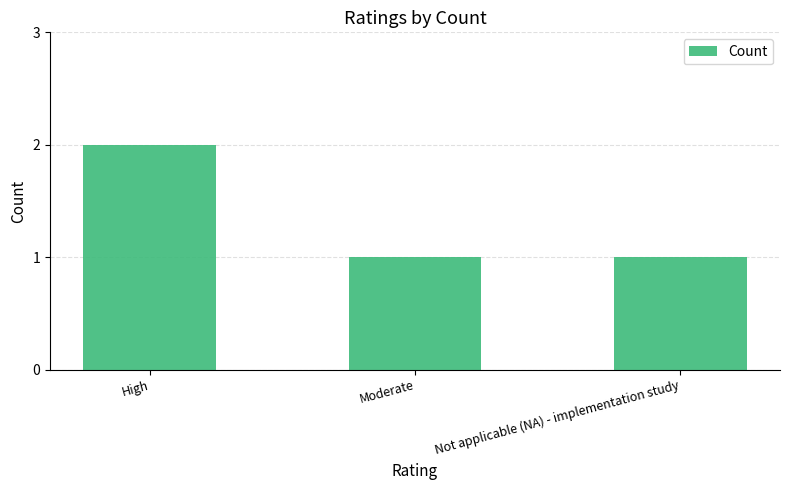

Are the bars horizontal?

No